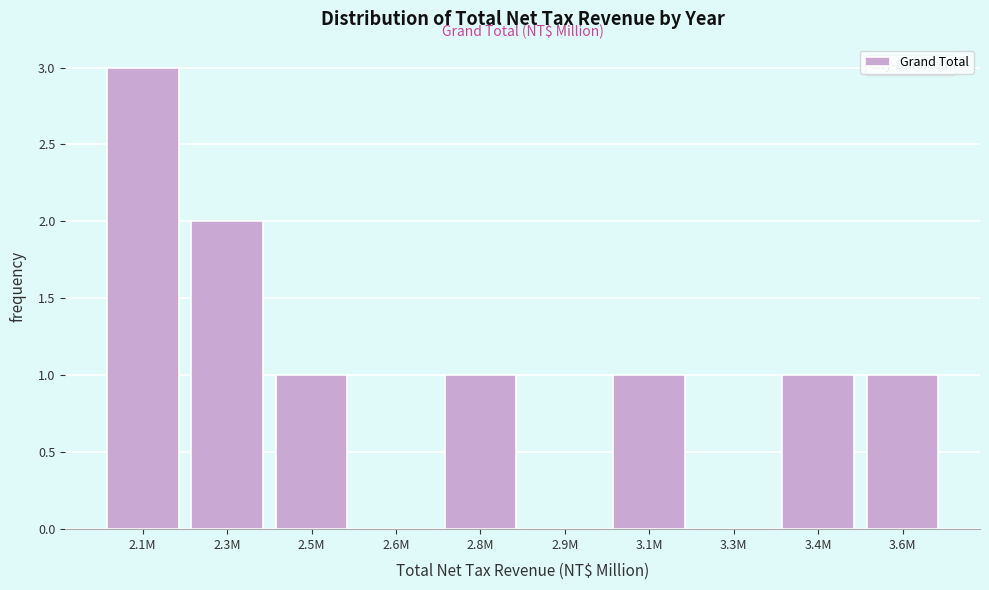

Reading left to right, what are all the values shown in this chart?

2.1M=3	2.3M=2	2.5M=1	2.6M=0	2.8M=1	2.9M=0	3.1M=1	3.3M=0	3.4M=1	3.6M=1